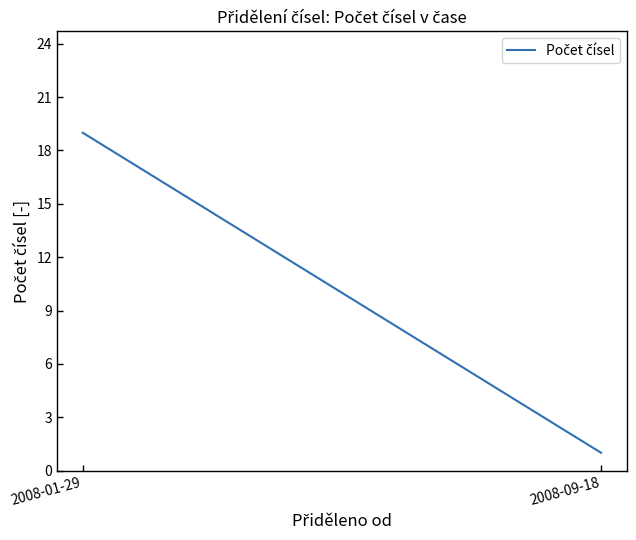

Is this an area chart (filled region under the line)?

No